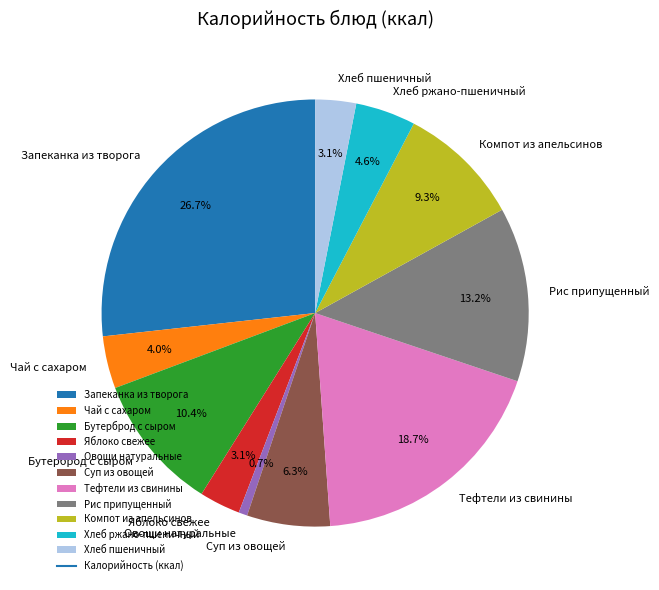

Is there a majority slice in this chart?

No